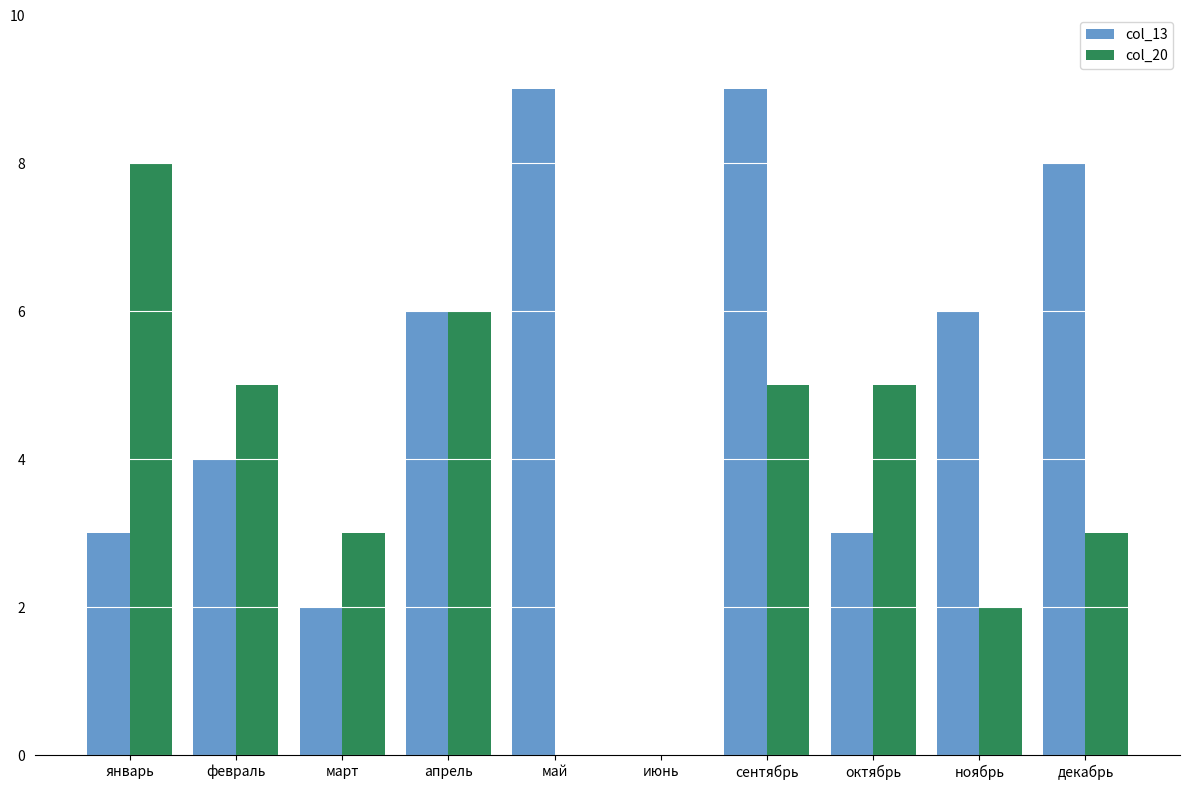

Between май and декабрь, which series saw the biggest shift?

col_20